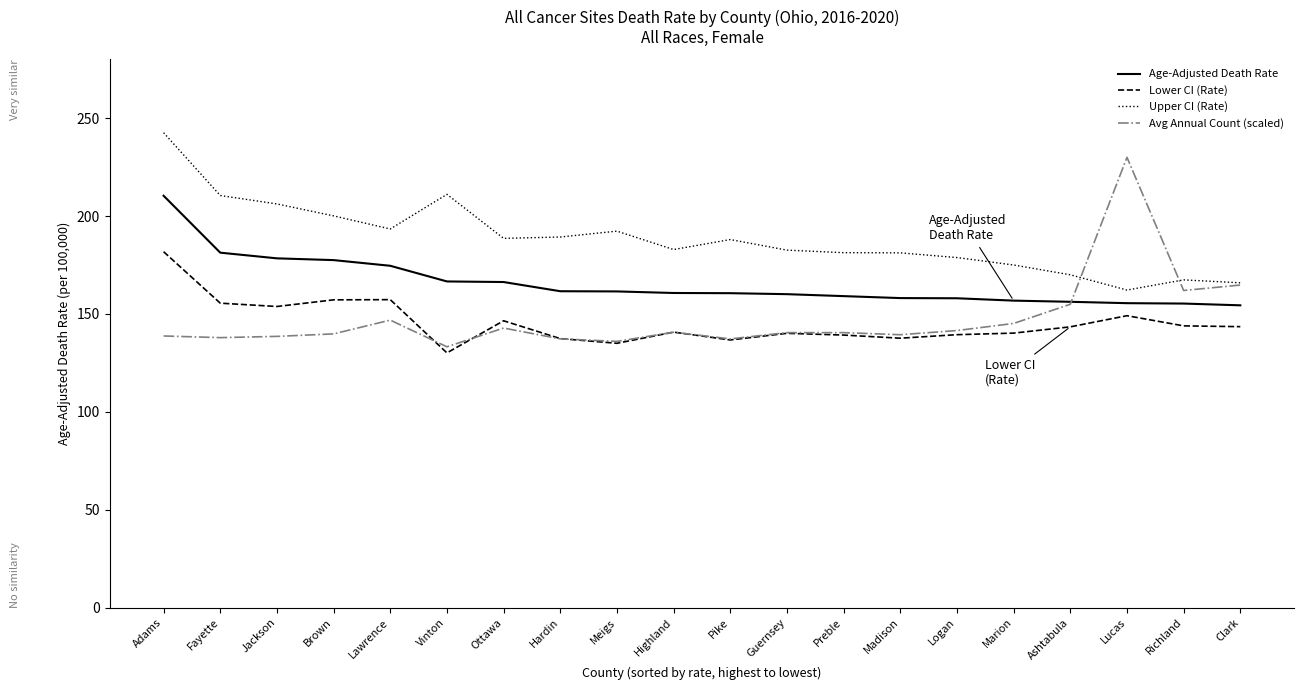

The Avg Annual Count (scaled) series shows 192.8 at Vinton. True or false?

False